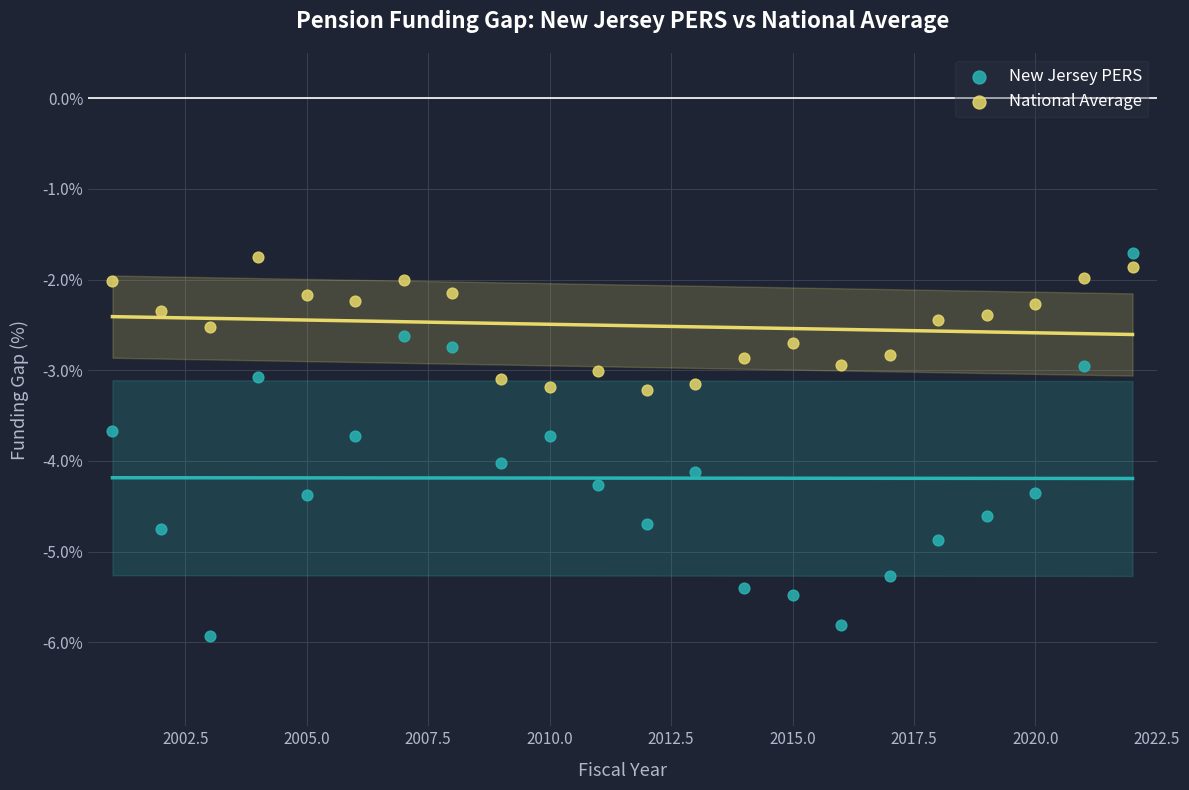

Across all data points, what is the range of X values (max minus min)?

21.0